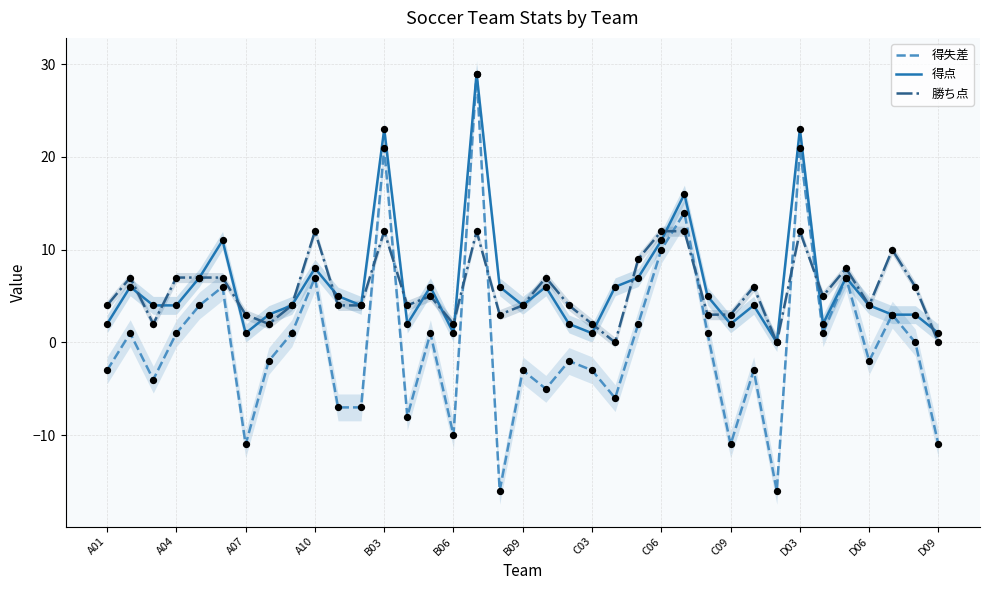

Which series has the largest total across all categories?

得点